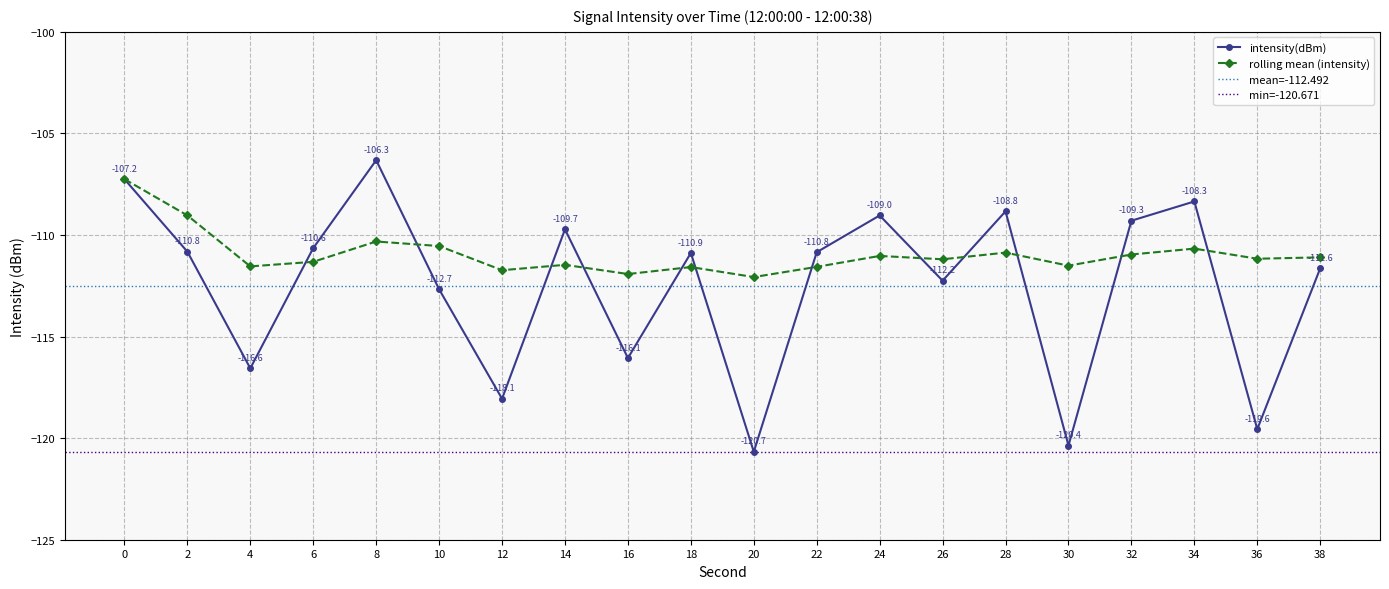

Which series ends up on top after the final intersection of intensity(dBm) and rolling_mean?

rolling_mean